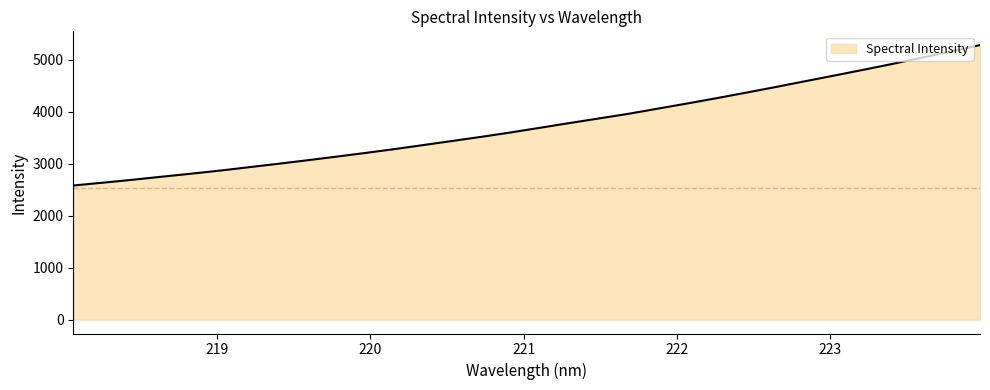

What is the difference between the maximum and minimum values?

2701.2